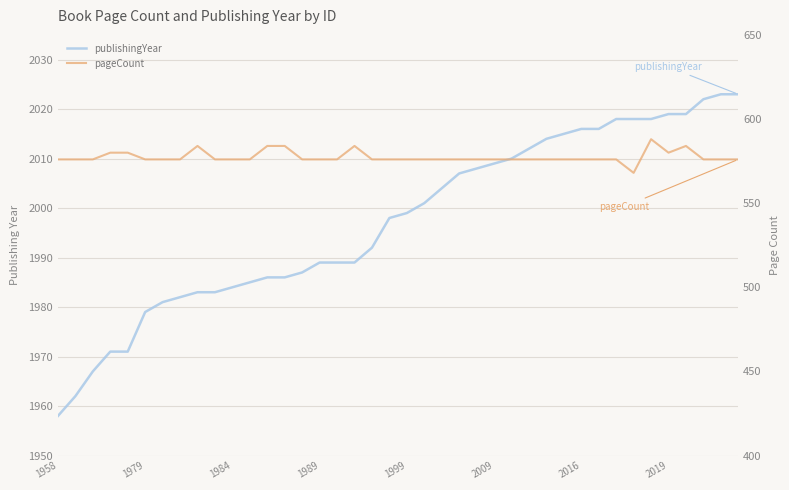

Is this an area chart (filled region under the line)?

No